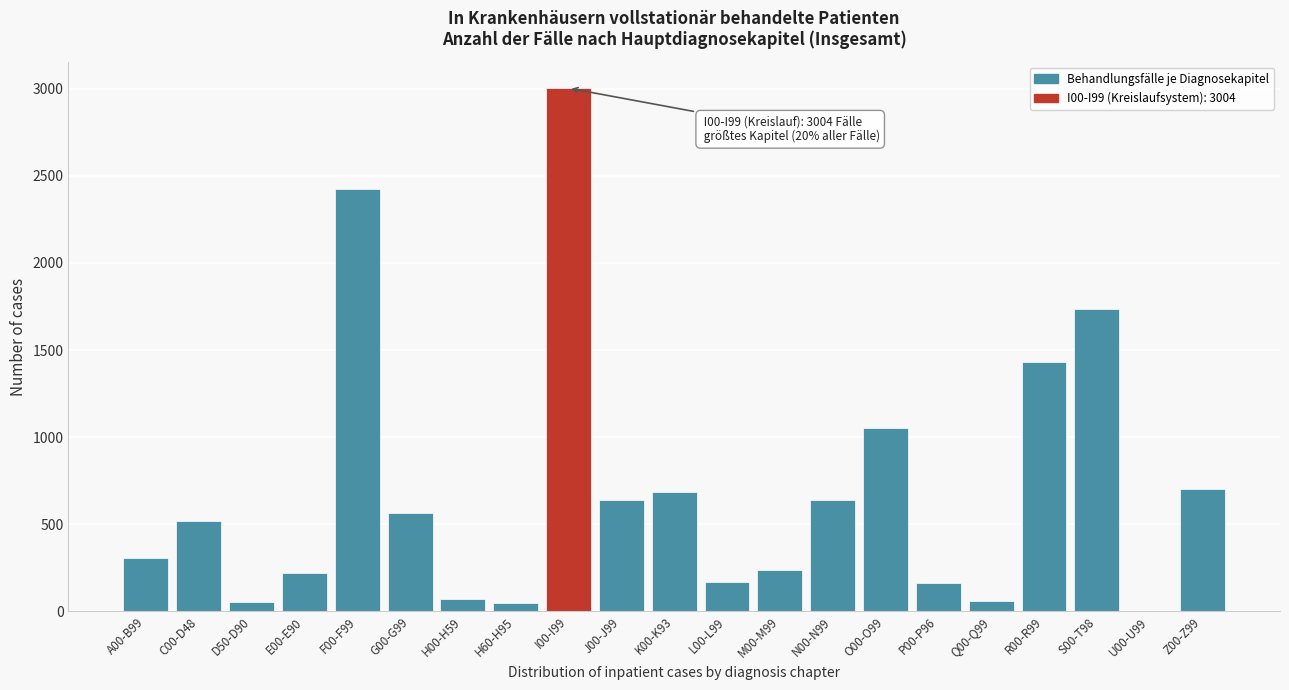

Which category has the highest value across all series?

I00-I99